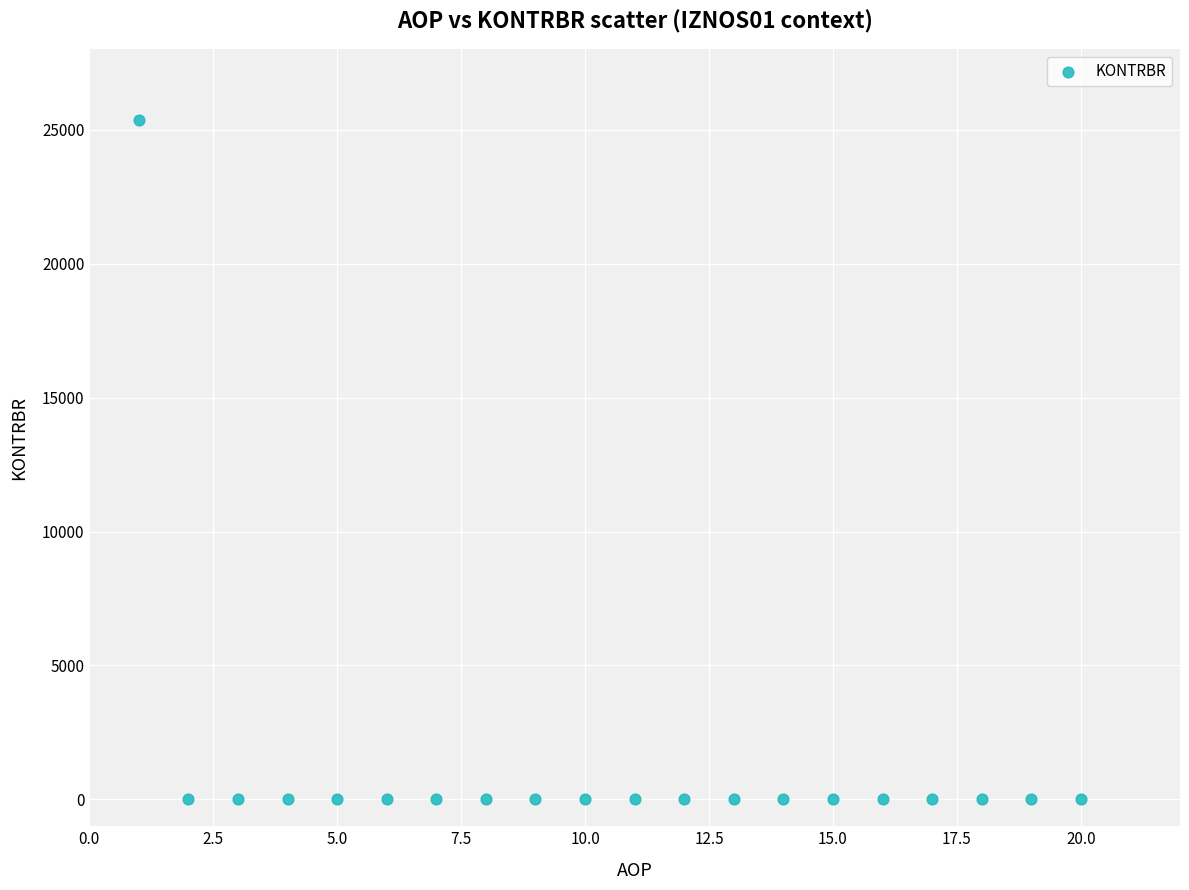

What is the range of X values (max minus min)?

19.0